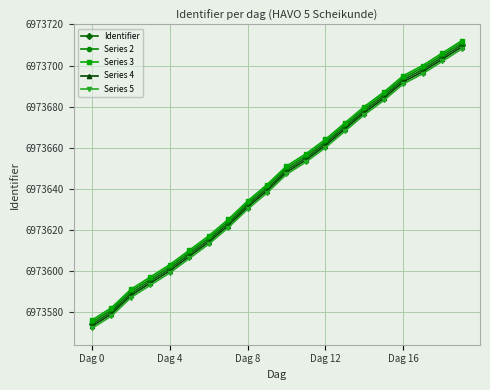

What are all the series names shown in the legend?

Identifier, Series 2, Series 3, Series 4, Series 5